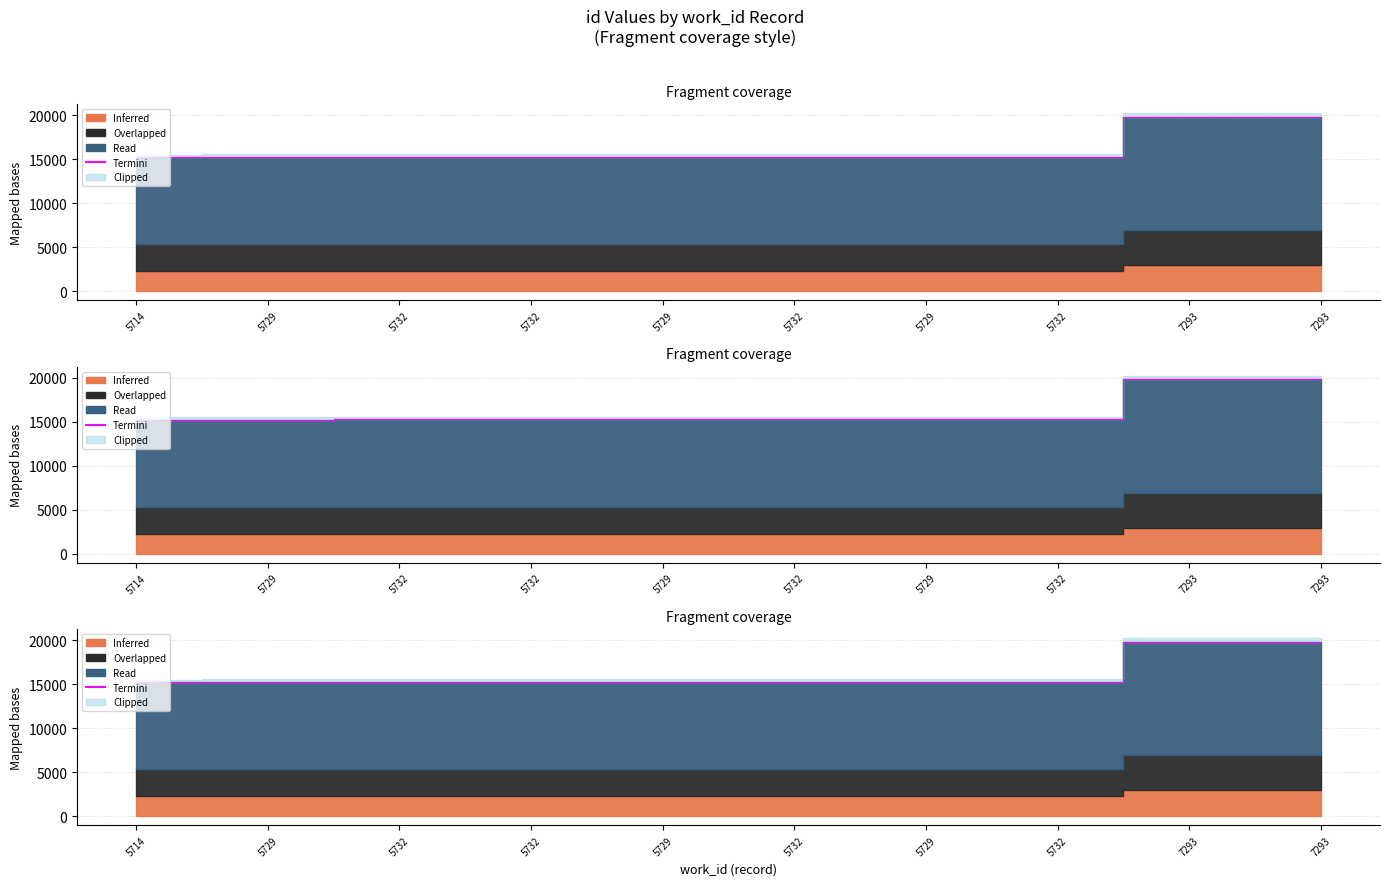

Read the value at 5732.

15281